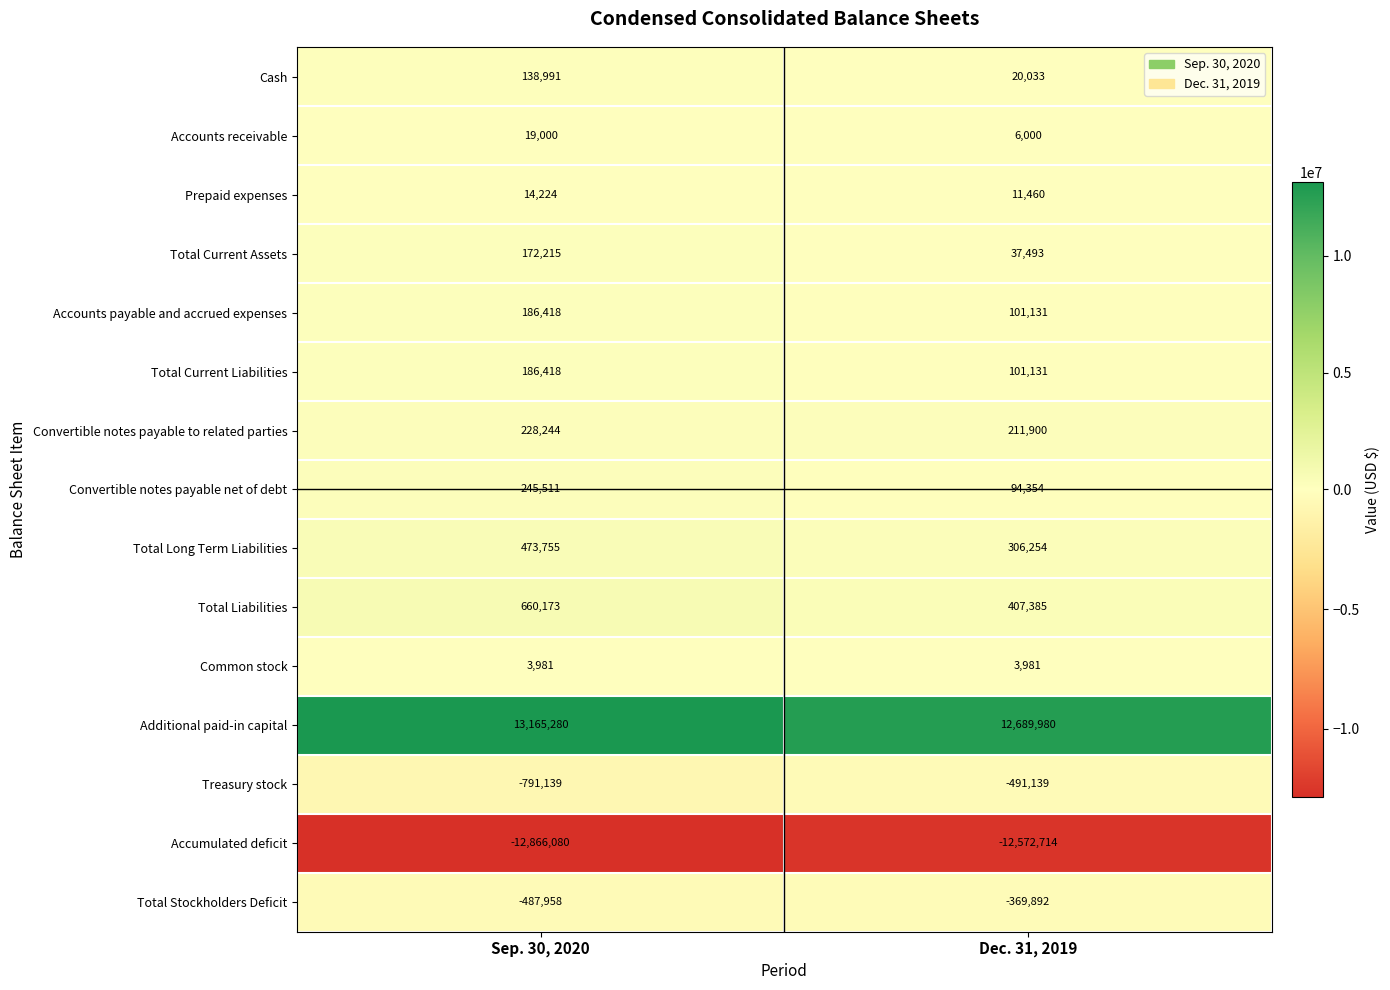

At which label does Prepaid expenses reach its minimum?

Dec. 31, 2019